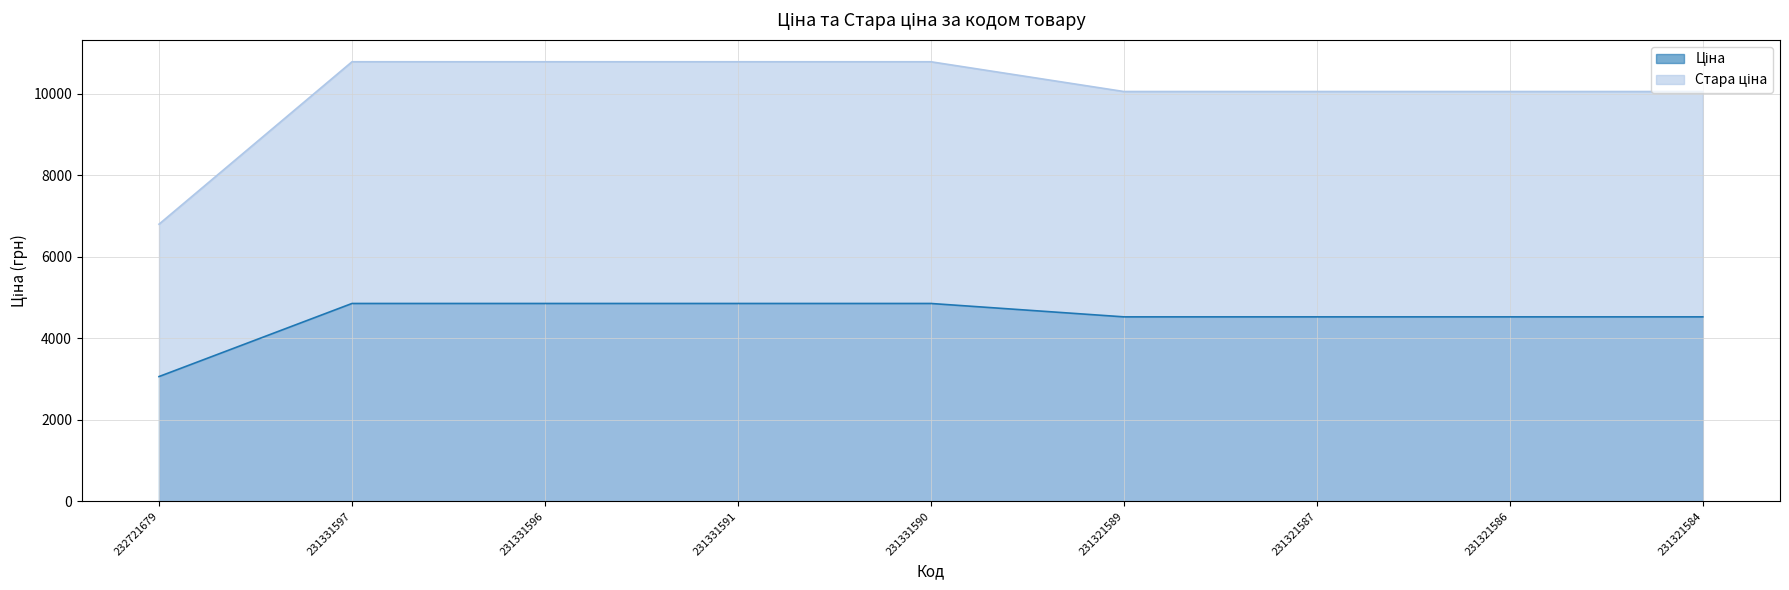

Between 231321587 and 231321586, which series saw the biggest shift?

Ціна